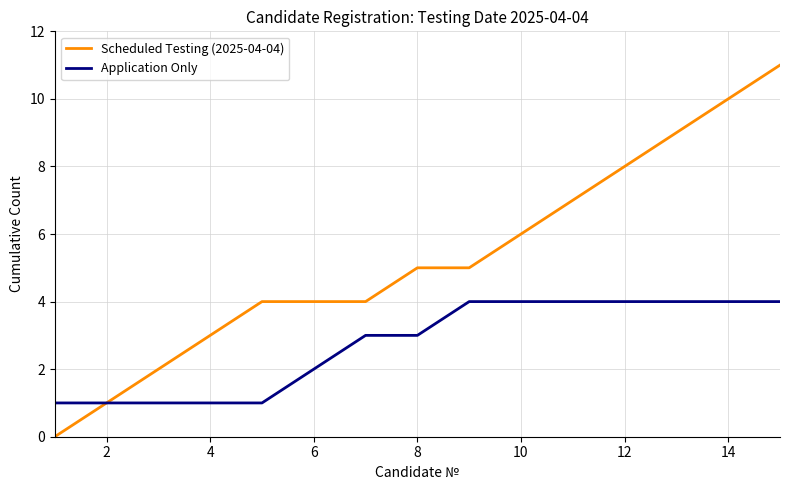

Which series has the largest total across all categories?

Scheduled Testing (2025-04-04)